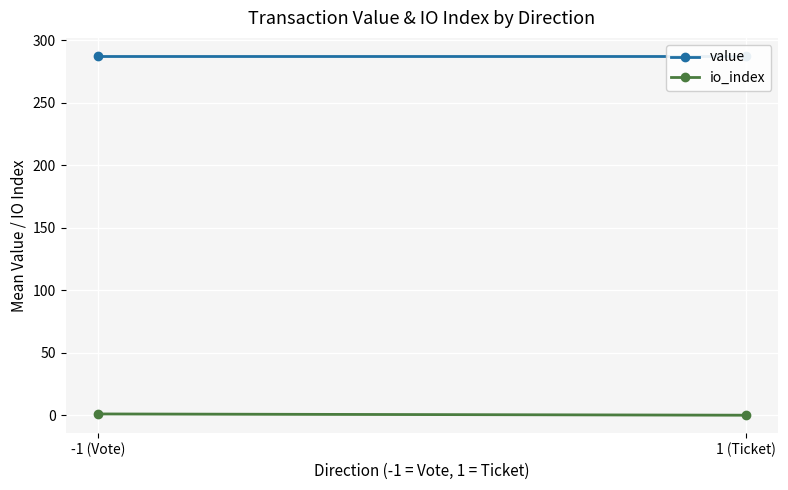

Is the value of value at 1 (Ticket) greater than the value of io_index at 1 (Ticket)?

Yes